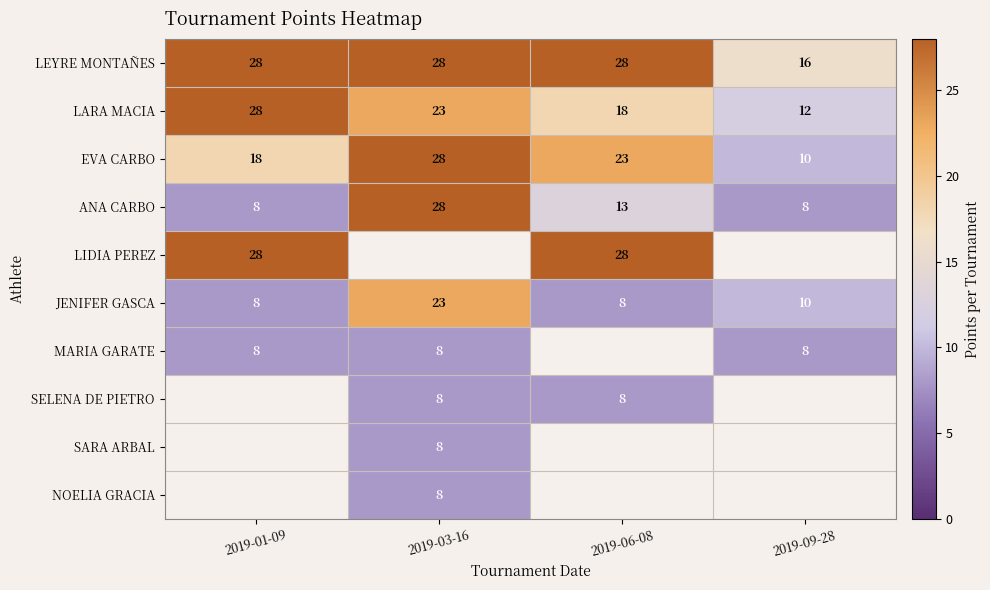

What is the difference between the highest and lowest values at 2019-06-08?

20.0